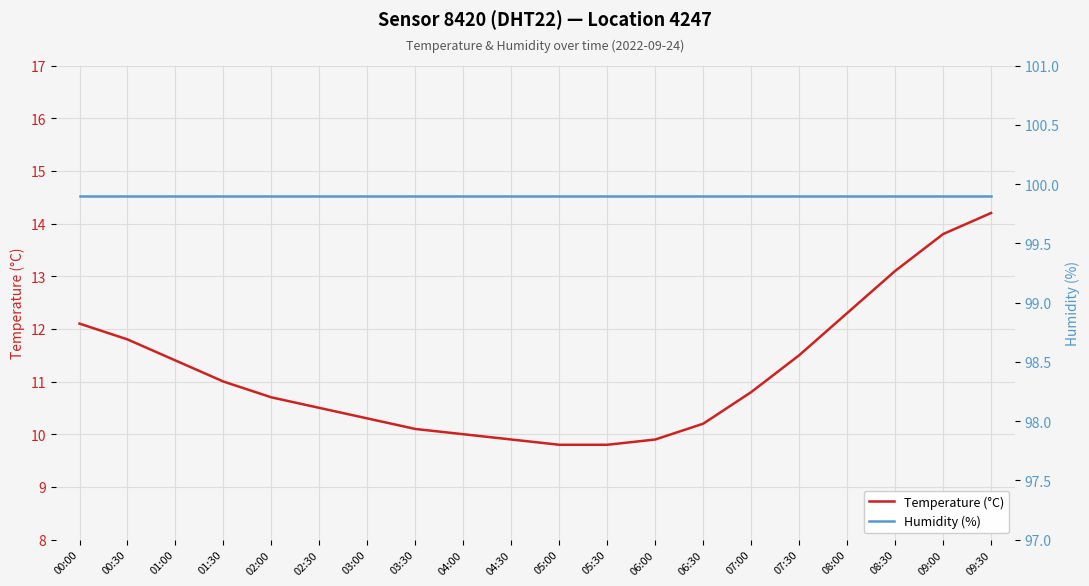

What is the difference between the second highest and minimum values in the Temperature (°C) series?

4.0